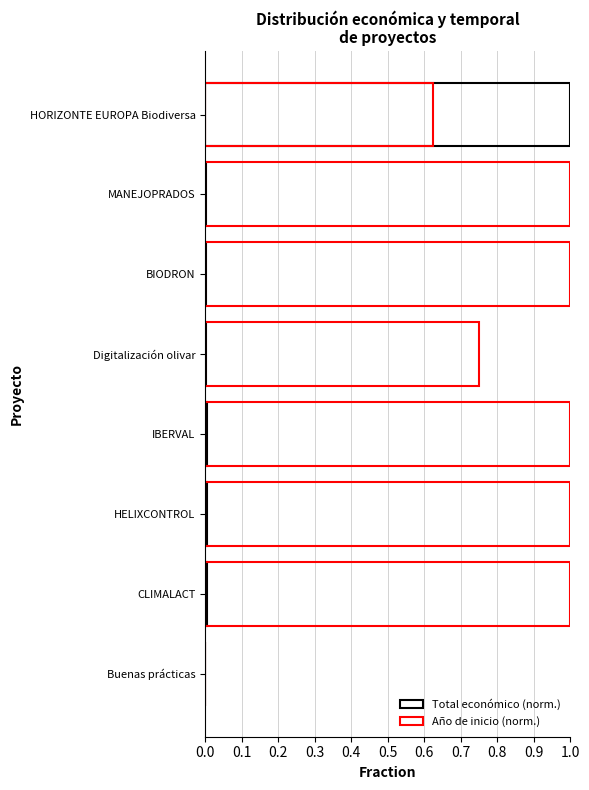

The Total económico (norm.) series shows 0.0 at BIODRON. True or false?

False